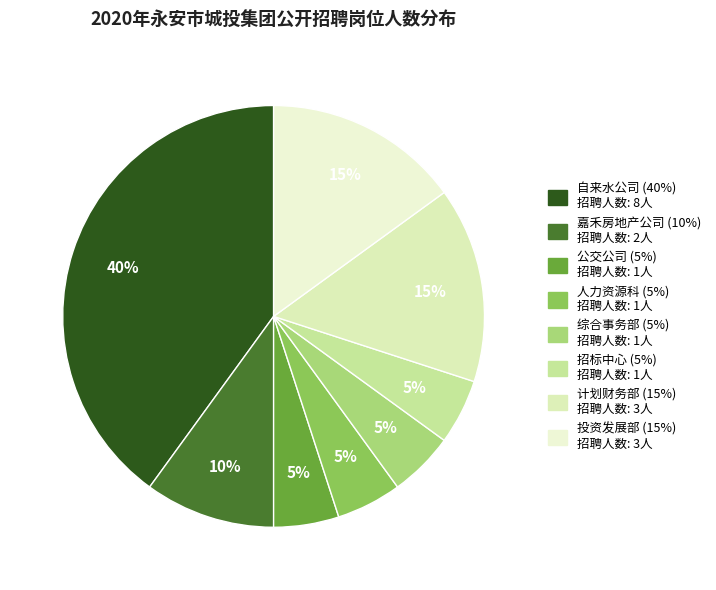

To the nearest percent, what percentage of the pie is 嘉禾房地产公司?

10%